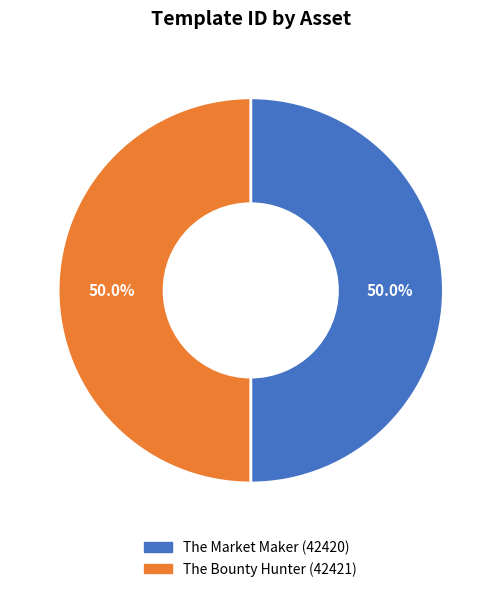

Do The Bounty Hunter (42421) and The Market Maker (42420) together represent more than half of the pie?

Yes